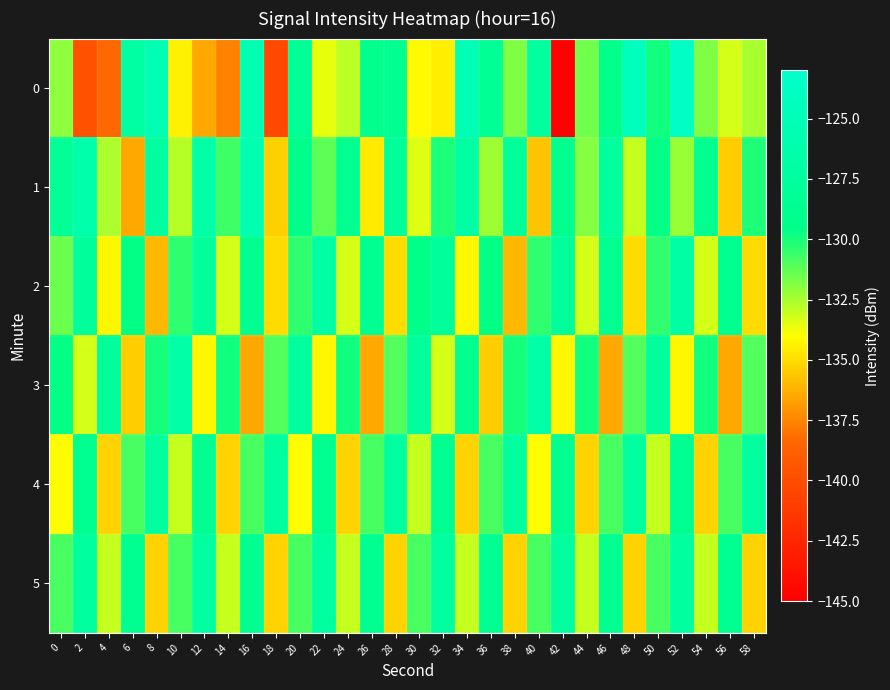

What is the spread (max minus min) of values at 38?

8.6